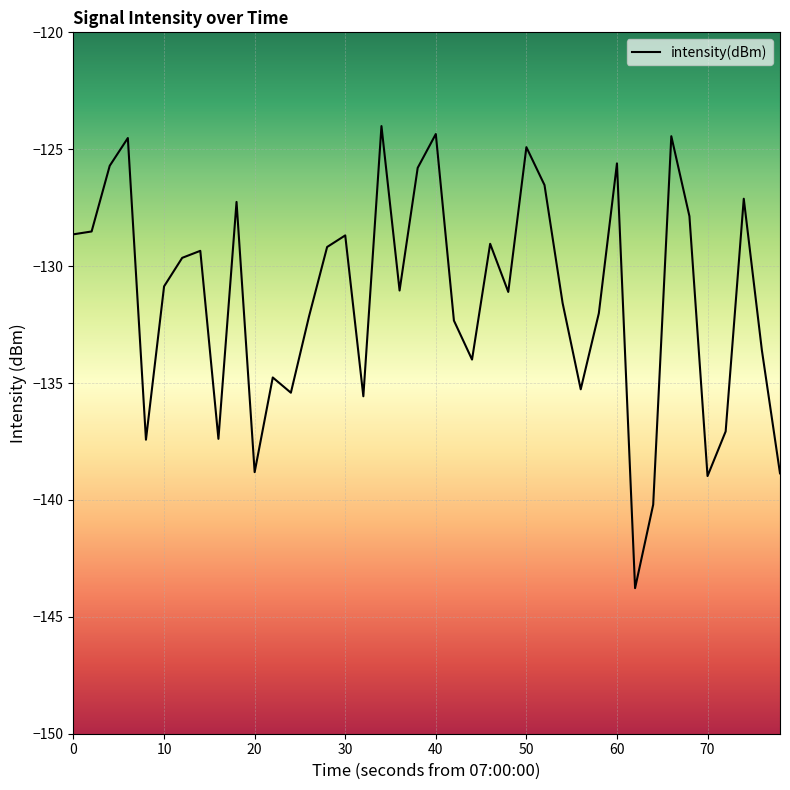

What is the maximum value shown in the chart?

-124.0